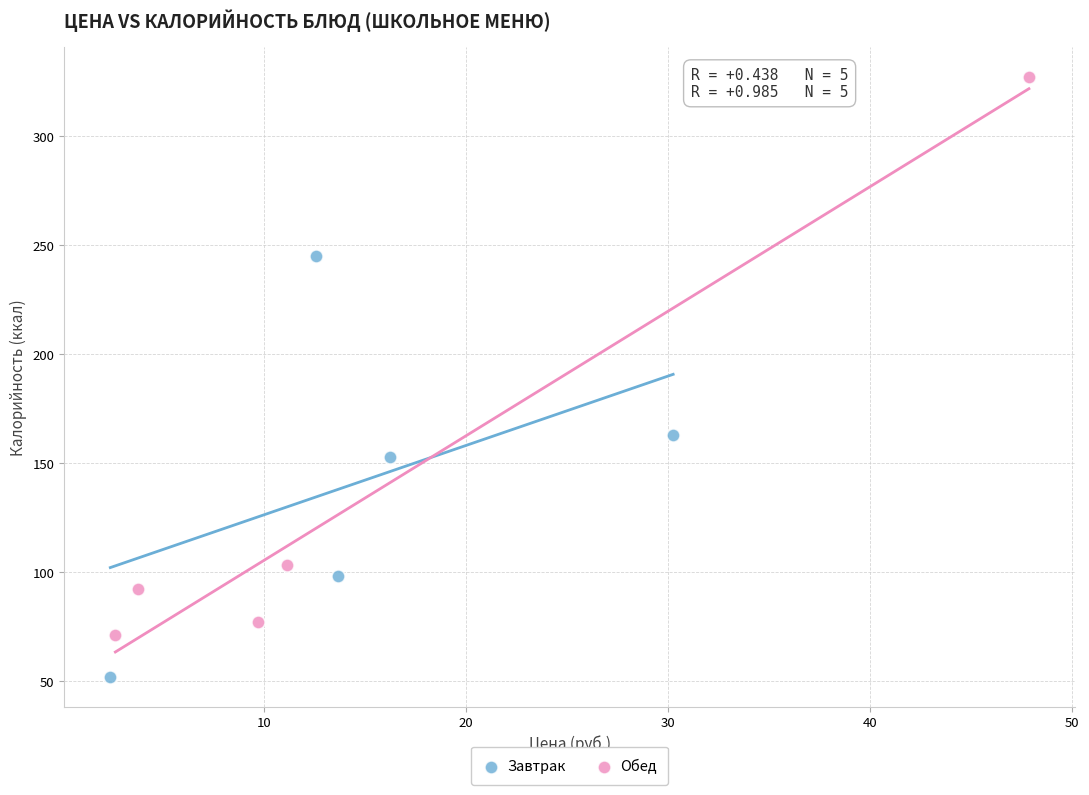

Which series reaches the minimum Y coordinate?

Завтрак